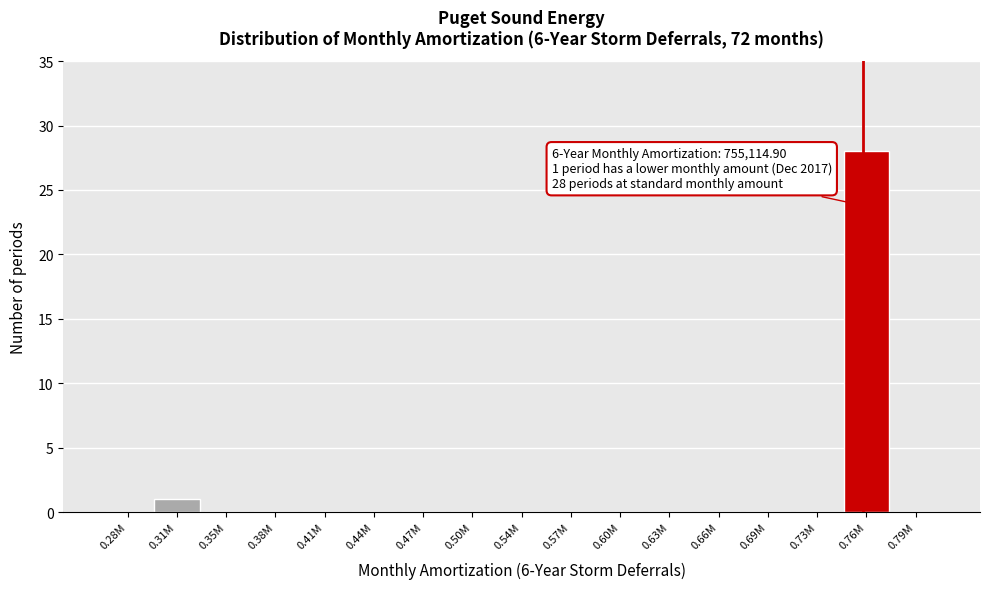

Reading right to left, extract all data points from this chart.

0.79M=0	0.76M=28	0.73M=0	0.69M=0	0.66M=0	0.63M=0	0.60M=0	0.57M=0	0.54M=0	0.50M=0	0.47M=0	0.44M=0	0.41M=0	0.38M=0	0.35M=0	0.31M=1	0.28M=0